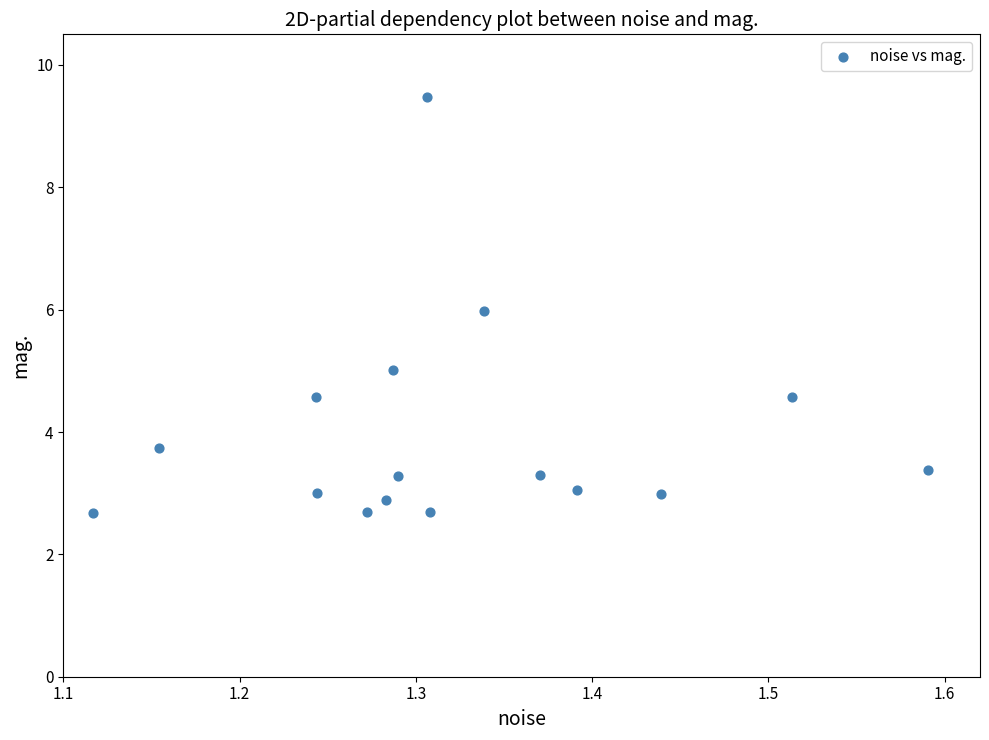

What is the range of X values (max minus min)?

0.5